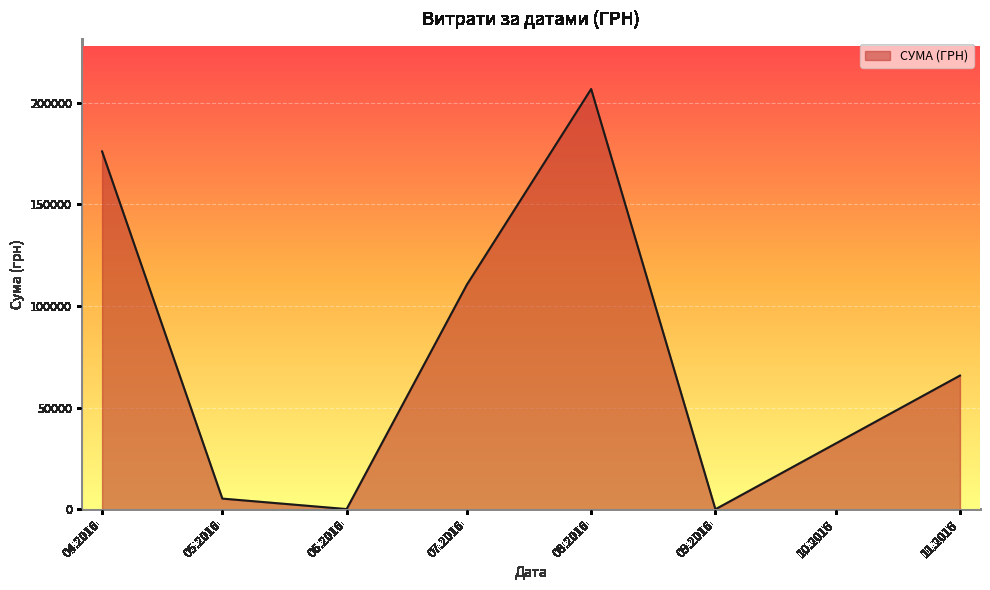

Is it true that the value at 05.2016 is 5328.0?

True